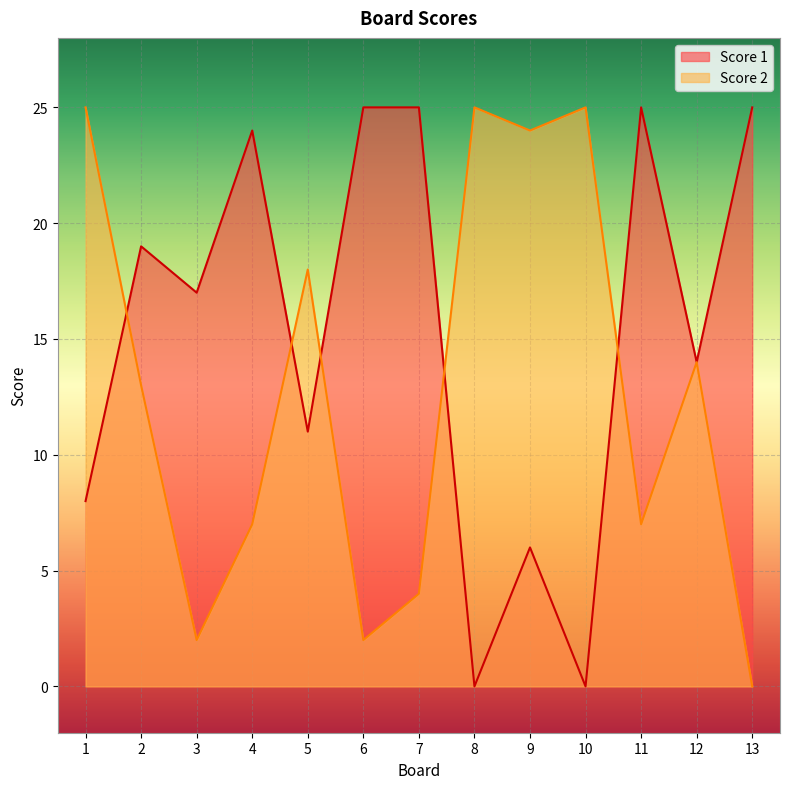

List the series in order of their overall mean, highest first.

Score 1, Score 2